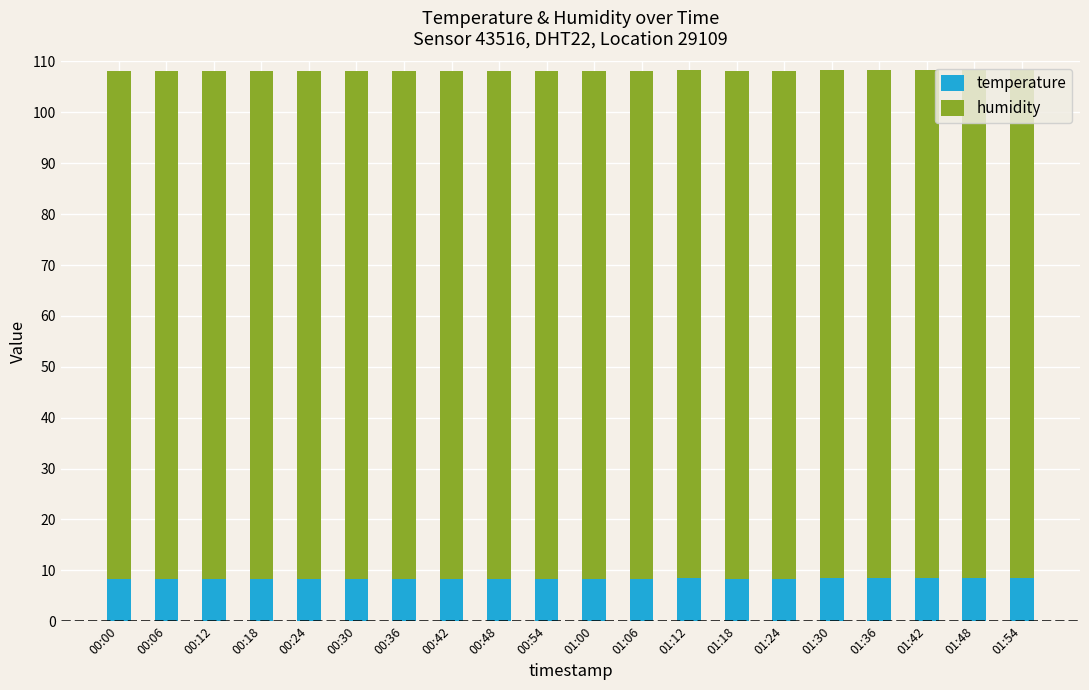

What is the total value across all series at 00:42?

108.2